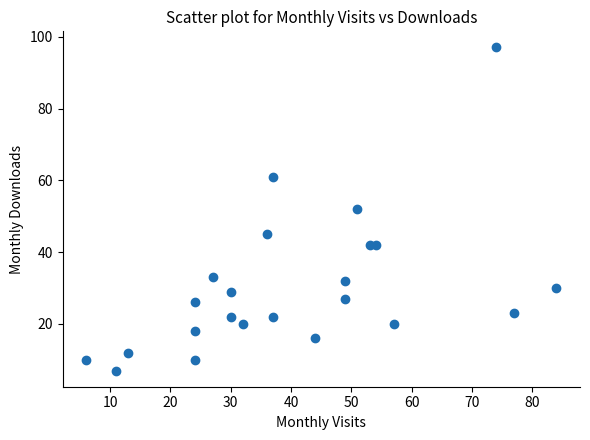

What is the range of X values (max minus min)?

78